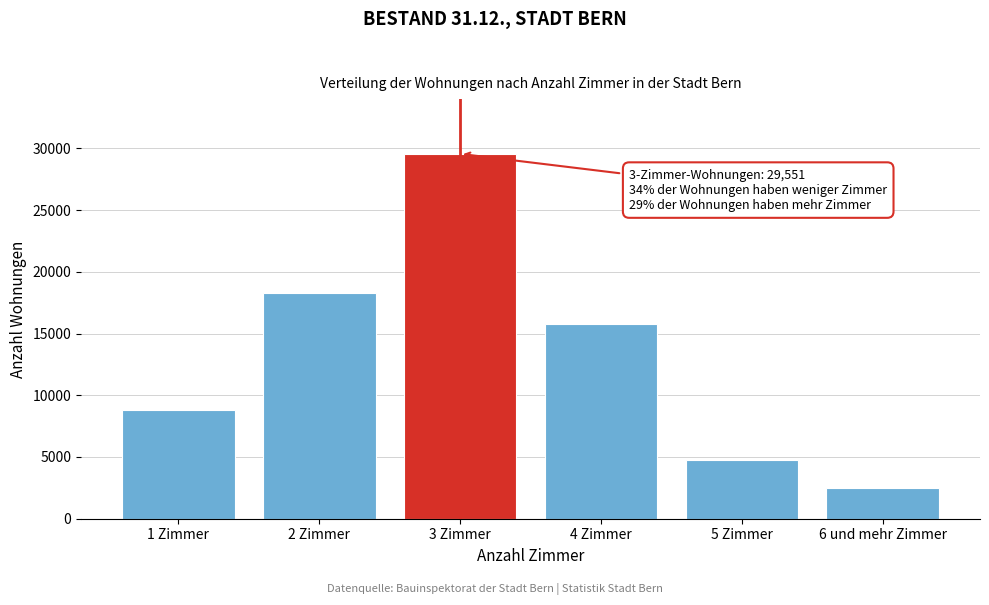

Reading left to right, extract all data points from this chart.

1 Zimmer=8788	2 Zimmer=18306	3 Zimmer=29551	4 Zimmer=15770	5 Zimmer=4745	6 und mehr Zimmer=2508